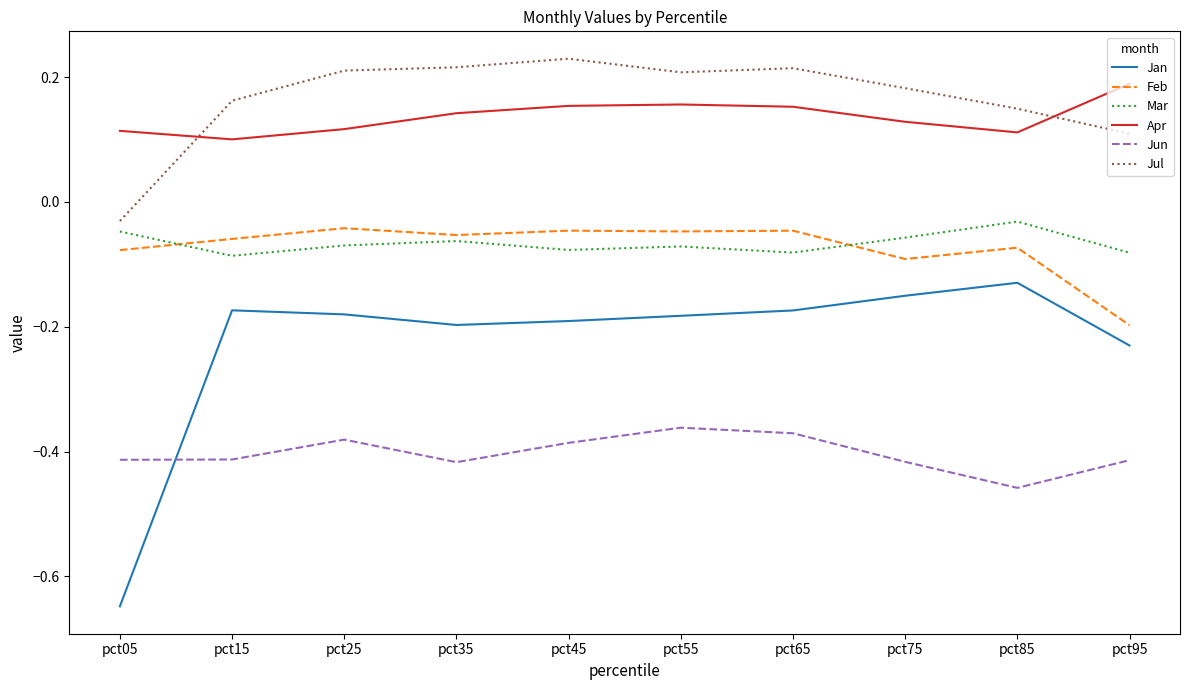

What are all the series names shown in the legend?

Jan, Feb, Mar, Apr, Jun, Jul